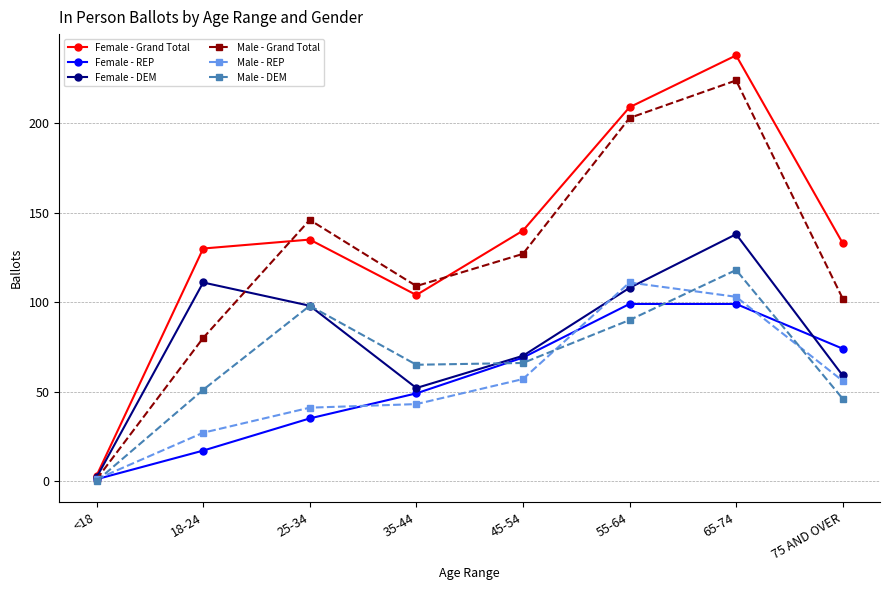

What is the value of the Female - REP point at the 5th from the left?

69